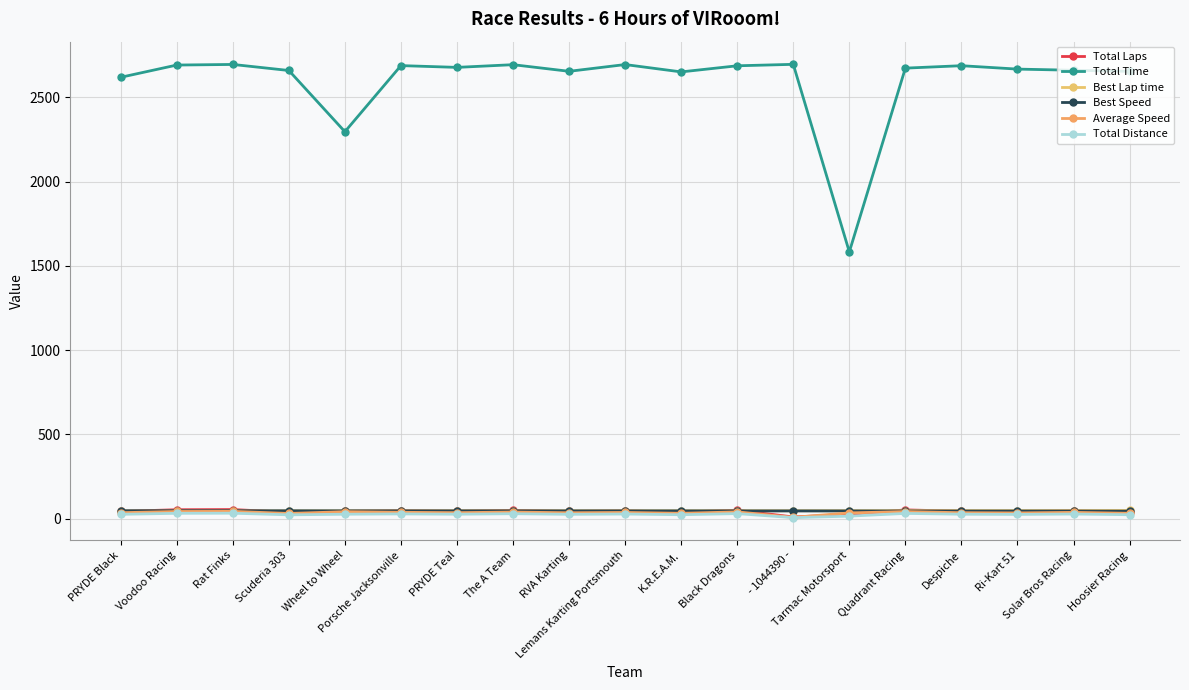

How many interior local valleys does the Average Speed series have?

6